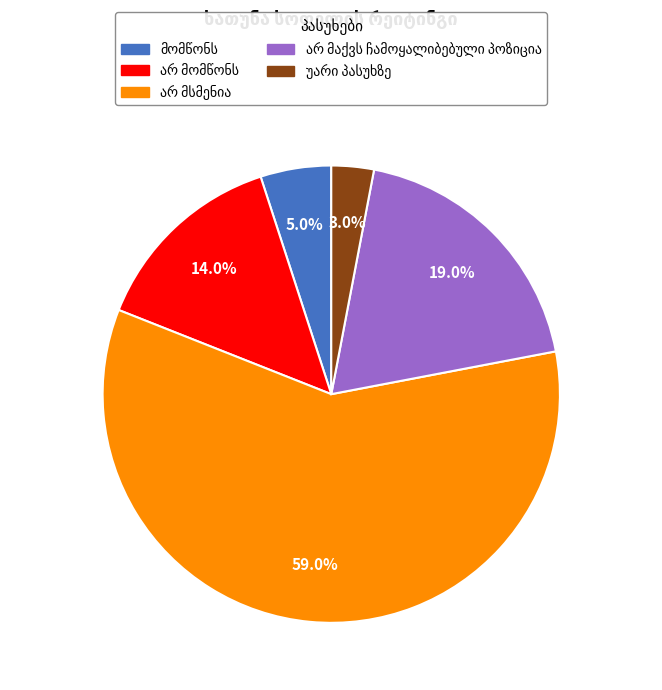

Approximately how many times larger is the value at არ მაქვს ჩამოყალიბებული პოზიცია compared to მომწონს?

3.8